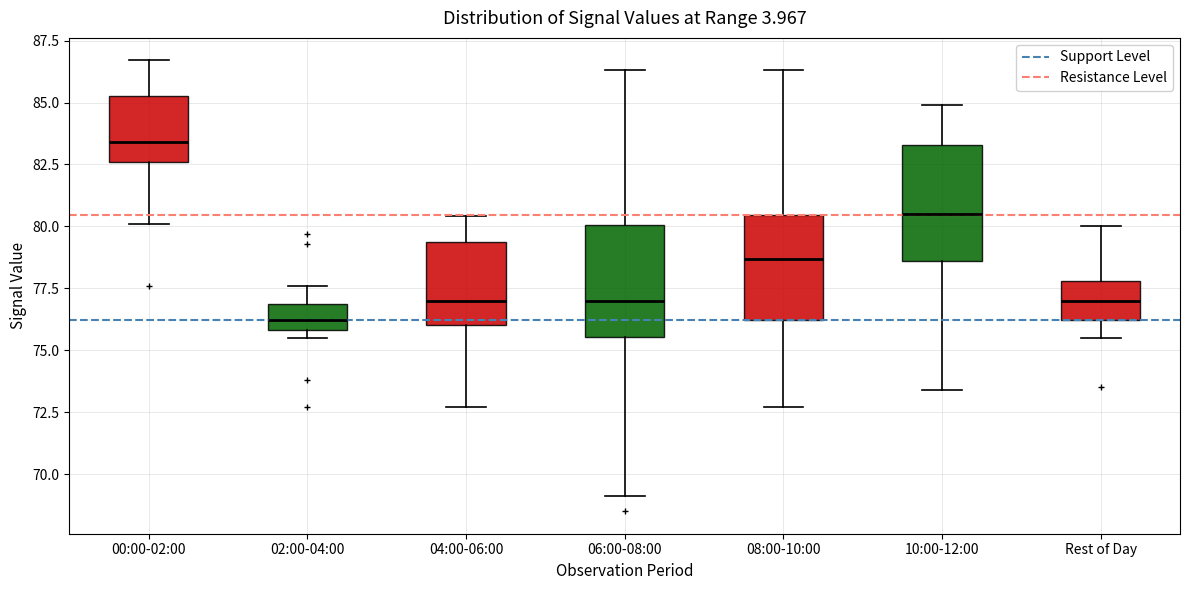

Reading left to right, read every box against the y-axis: the position of its median line, the range the box covers, and the ends of its whiskers. The values are not printed on the chart, so give them approximately, as read against the axis.

00:00-02:00: median 83.5, box 82.5 to 85.5, whiskers 80.0 to 86.5
02:00-04:00: median 76.0 (inside the box), box 76.0 to 77.0, whiskers 75.5 to 77.5
04:00-06:00: median 77.0, box 76.0 to 79.5, whiskers 72.5 to 80.5
06:00-08:00: median 77.0, box 75.5 to 80.0, whiskers 69.0 to 86.5
08:00-10:00: median 78.5, box 76.0 to 80.5, whiskers 72.5 to 86.5
10:00-12:00: median 80.5, box 78.5 to 83.5, whiskers 73.5 to 85.0
Rest of Day: median 77.0, box 76.0 to 78.0, whiskers 75.5 to 80.0